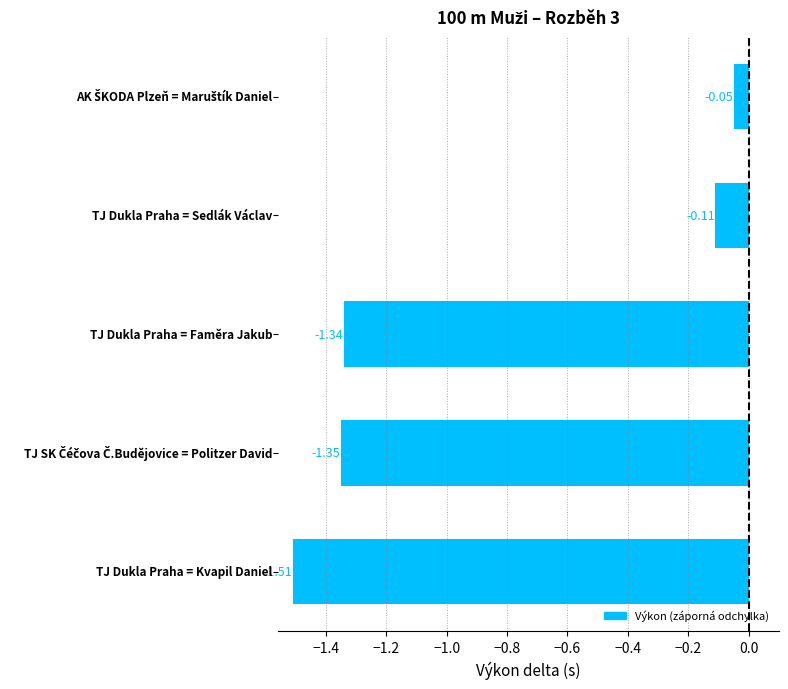

What is the sum of all values?

-4.4